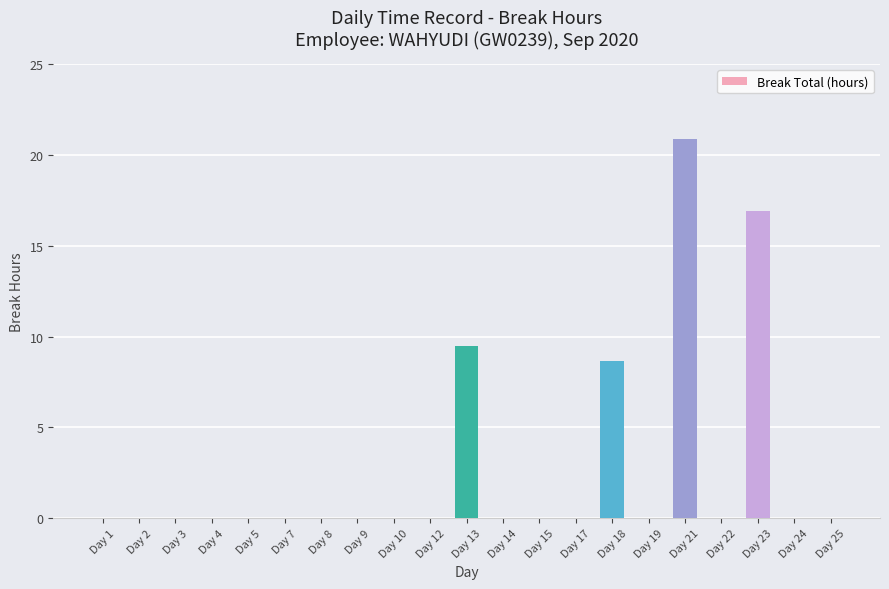

Are the bars horizontal?

No